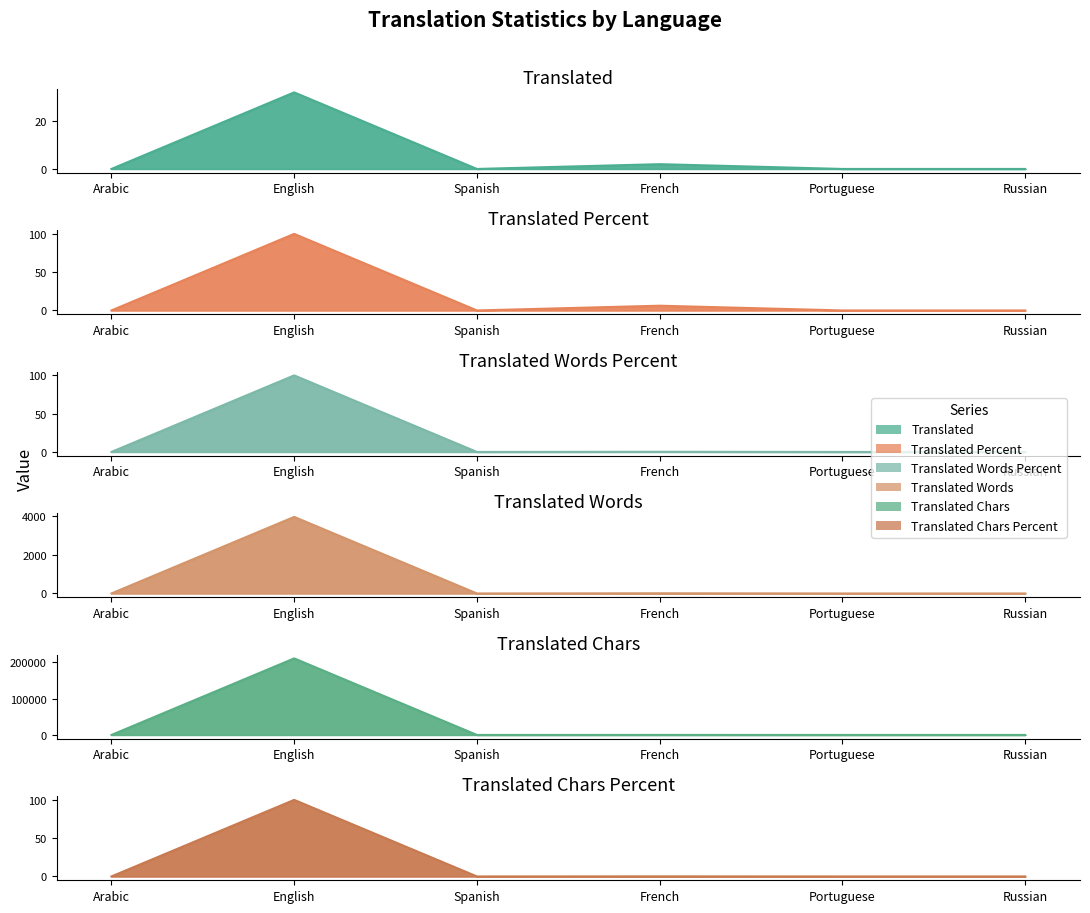

What is the maximum value shown in the chart?

211290.0